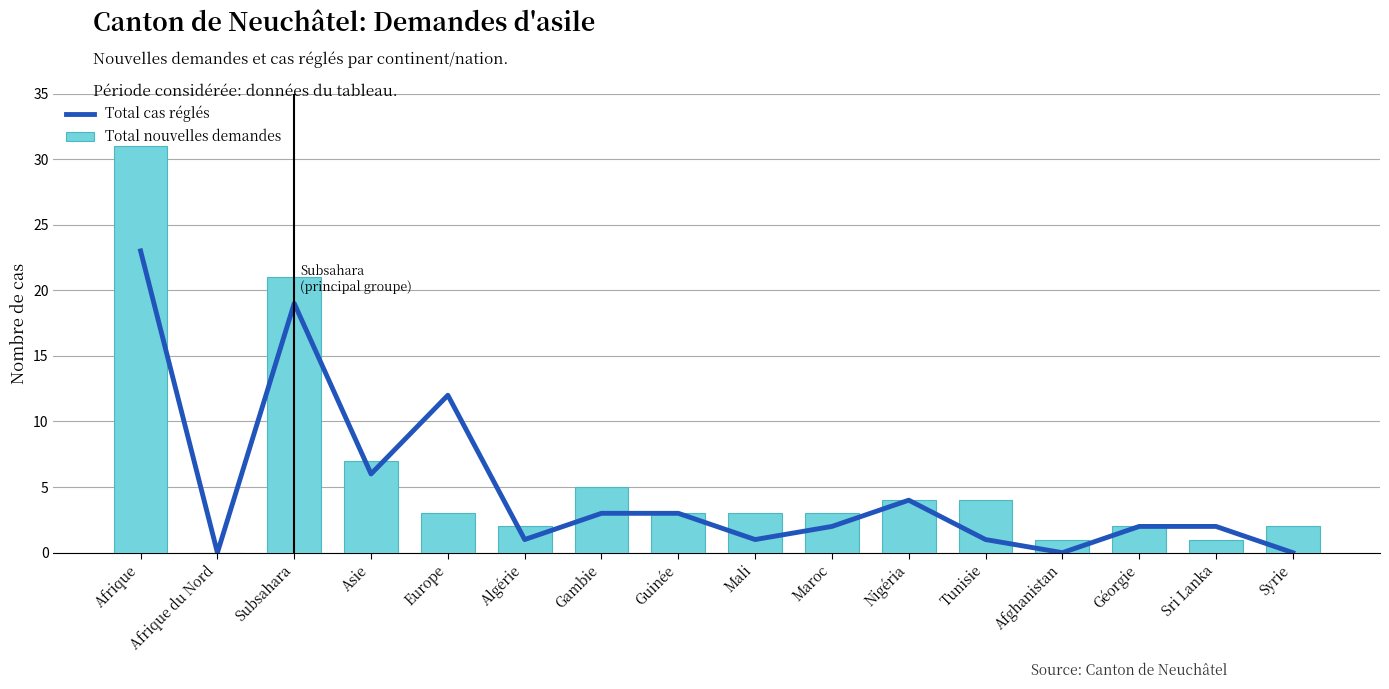

At which label does Total nouvelles demandes first exceed 3?

Afrique